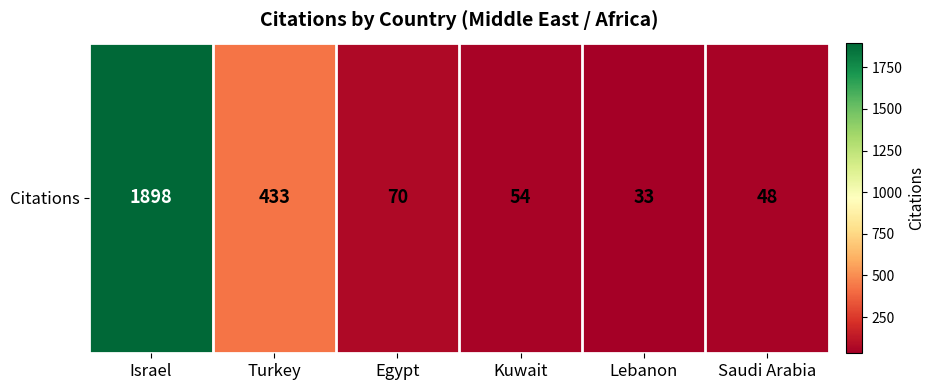

What is the difference between the second highest and second lowest values?

385